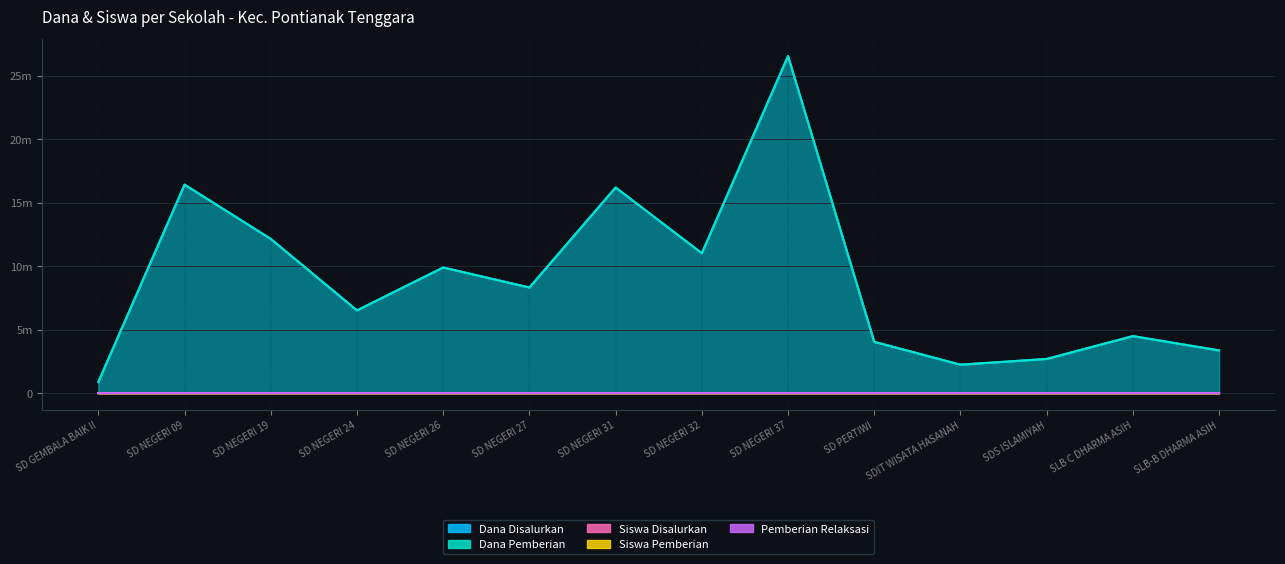

True or false: Siswa Pemberian and Dana Disalurkan intersect in this chart.

False